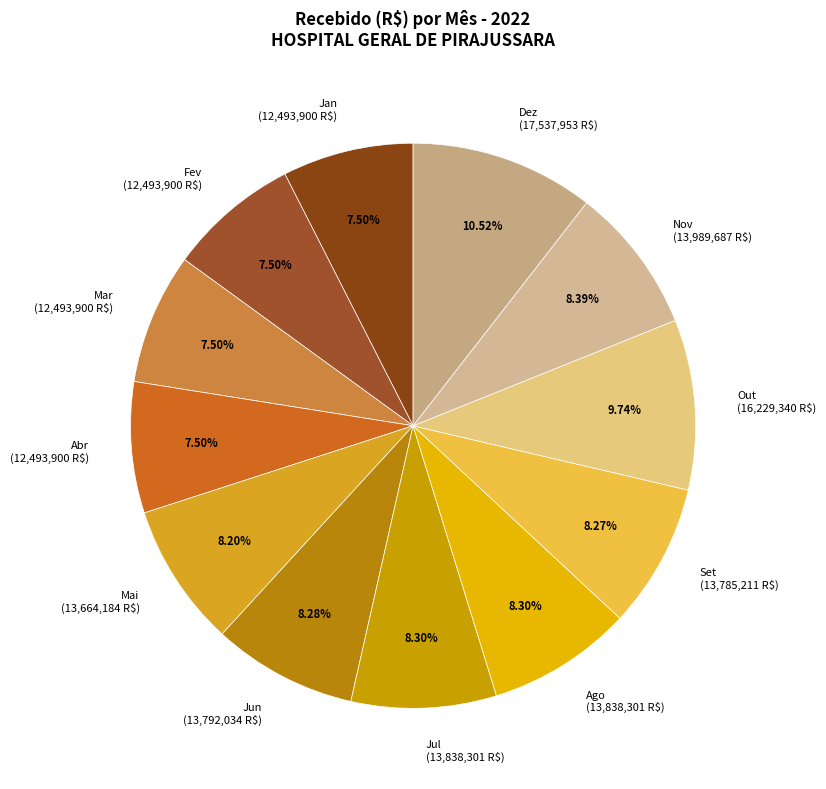

Do Jul and Mai together represent more than half of the pie?

No